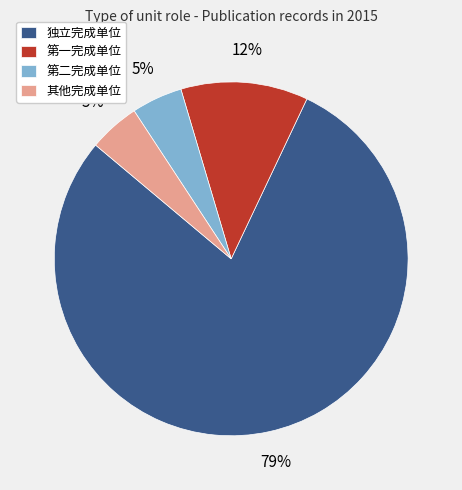

True or false: 第一完成单位 accounts for 19% of the total.

False